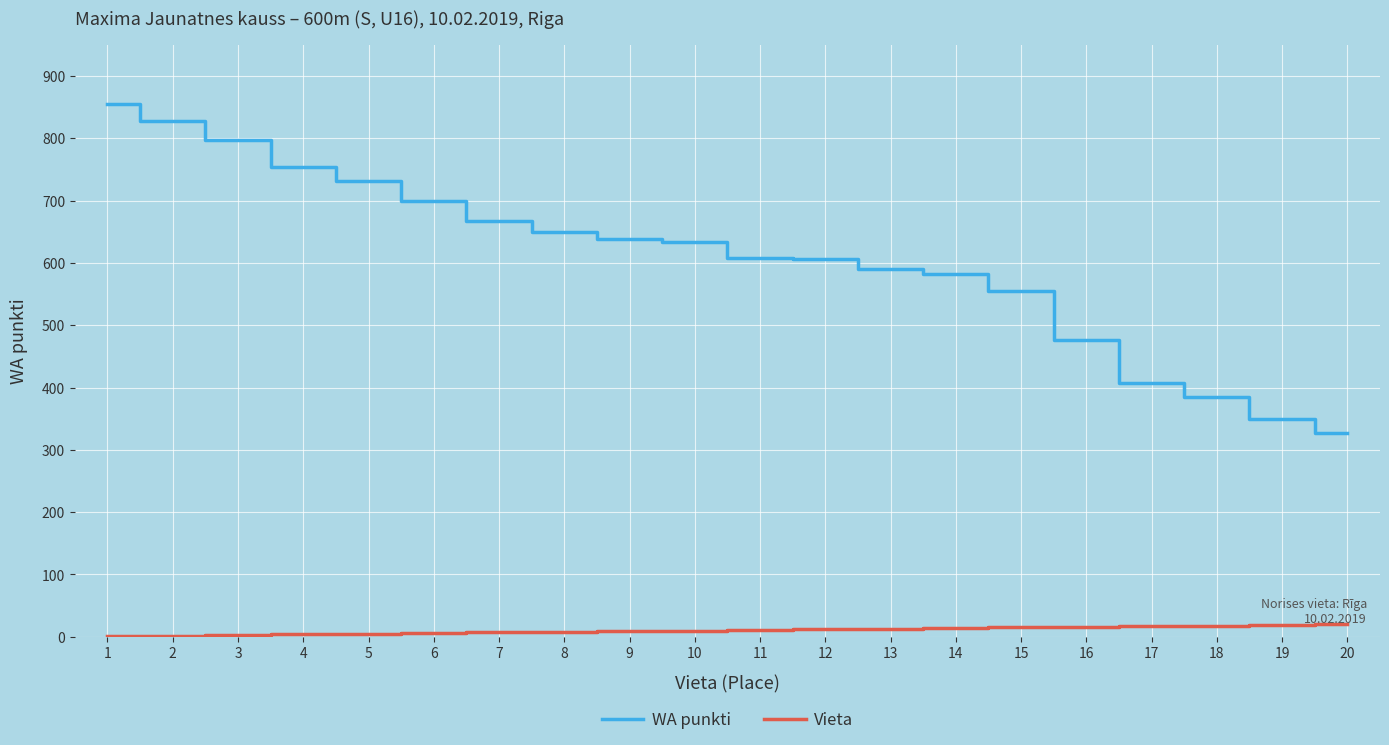

Does the chart have visible grid lines?

Yes